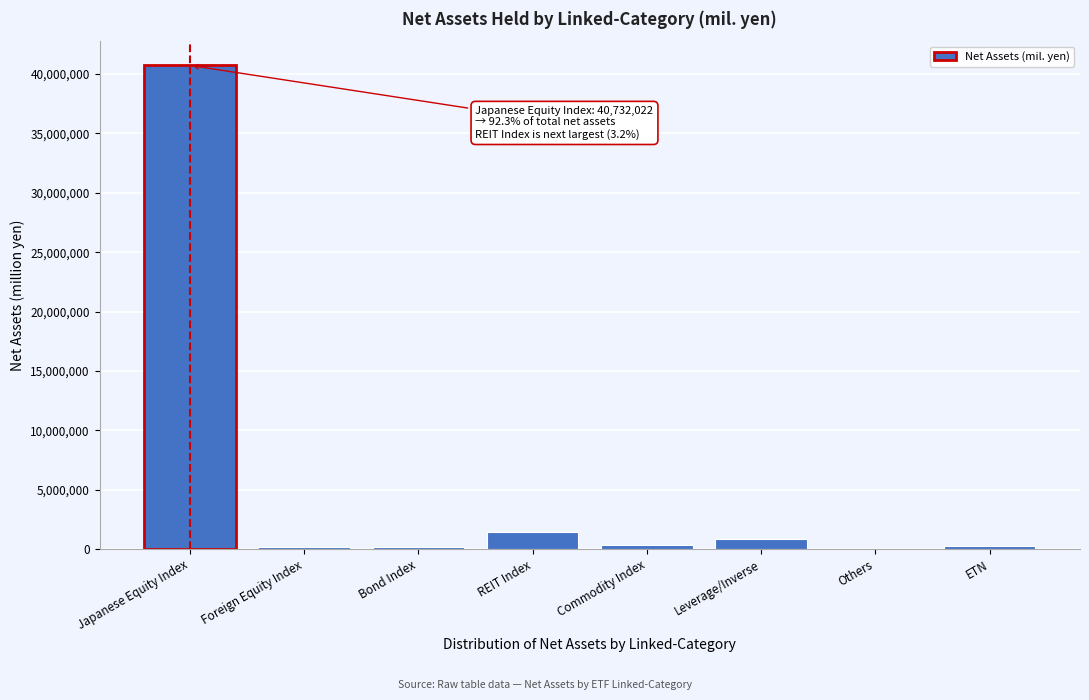

At which category does the chart reach its peak across all series?

Japanese Equity Index